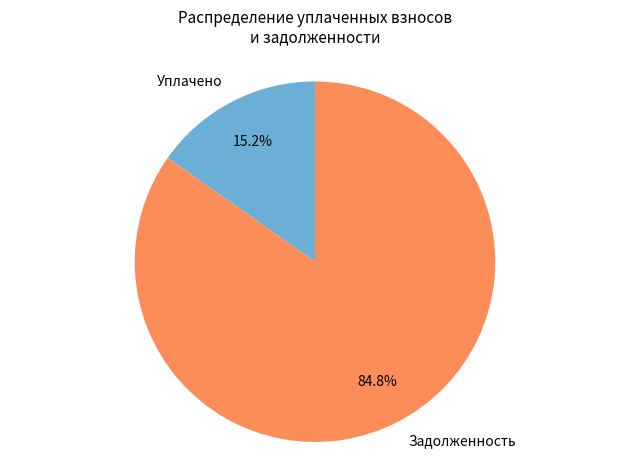

Is there any slice that represents more than half of the pie?

Yes